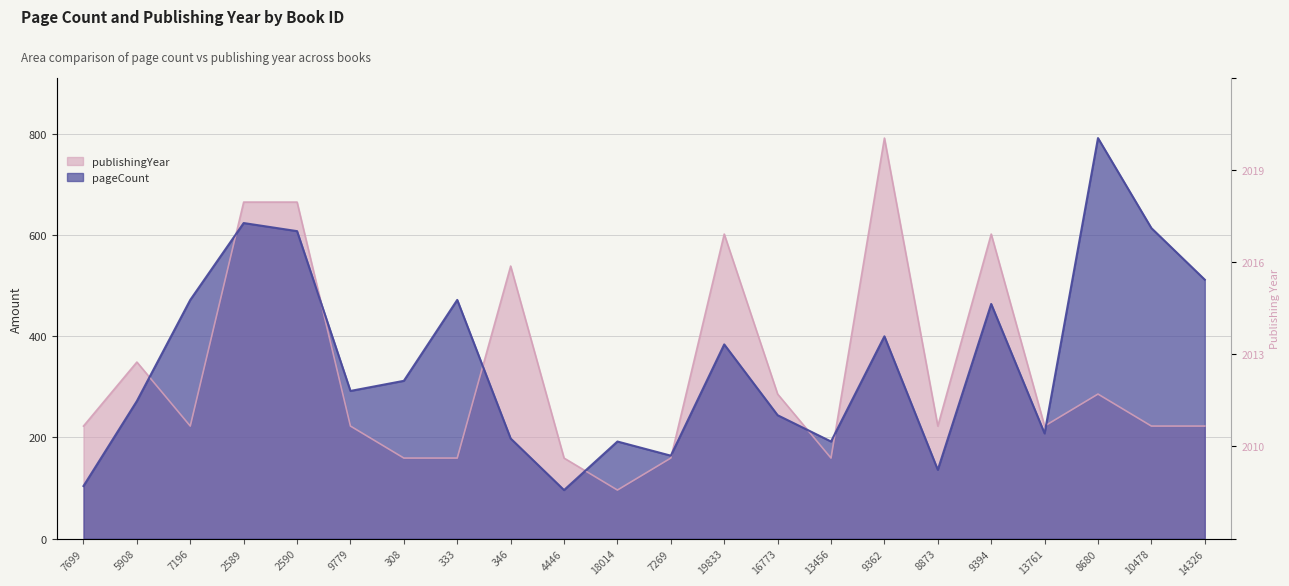

Which category has the highest value across all series?

8680